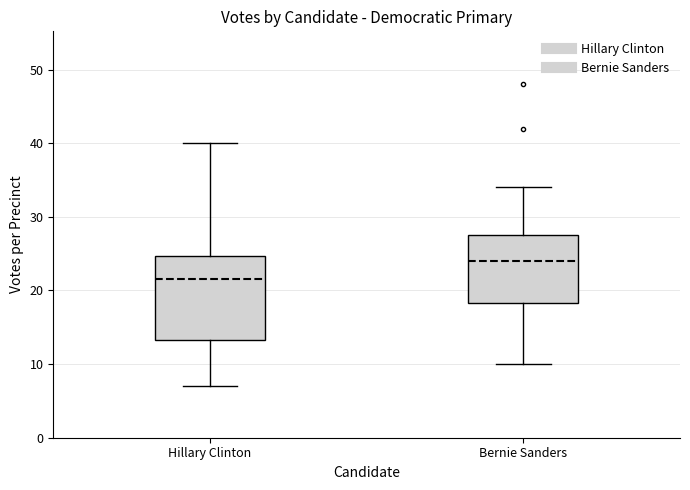

Which box has the lowest median line?

Hillary Clinton